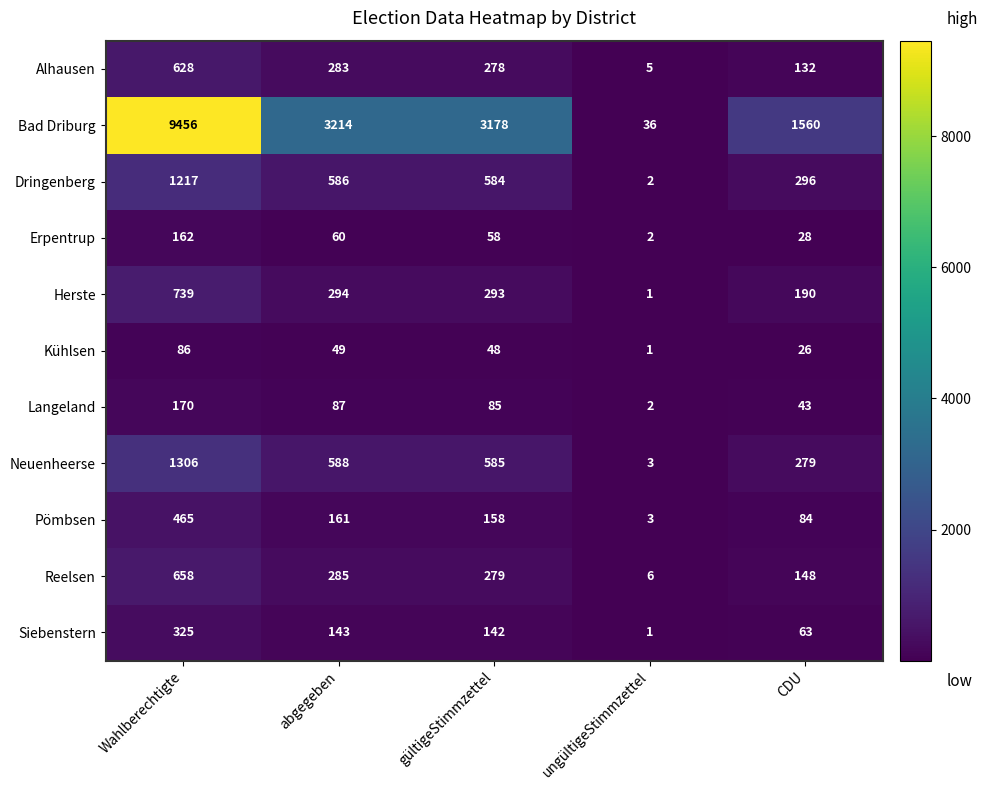

Which series has the widest spread of values?

Bad Driburg